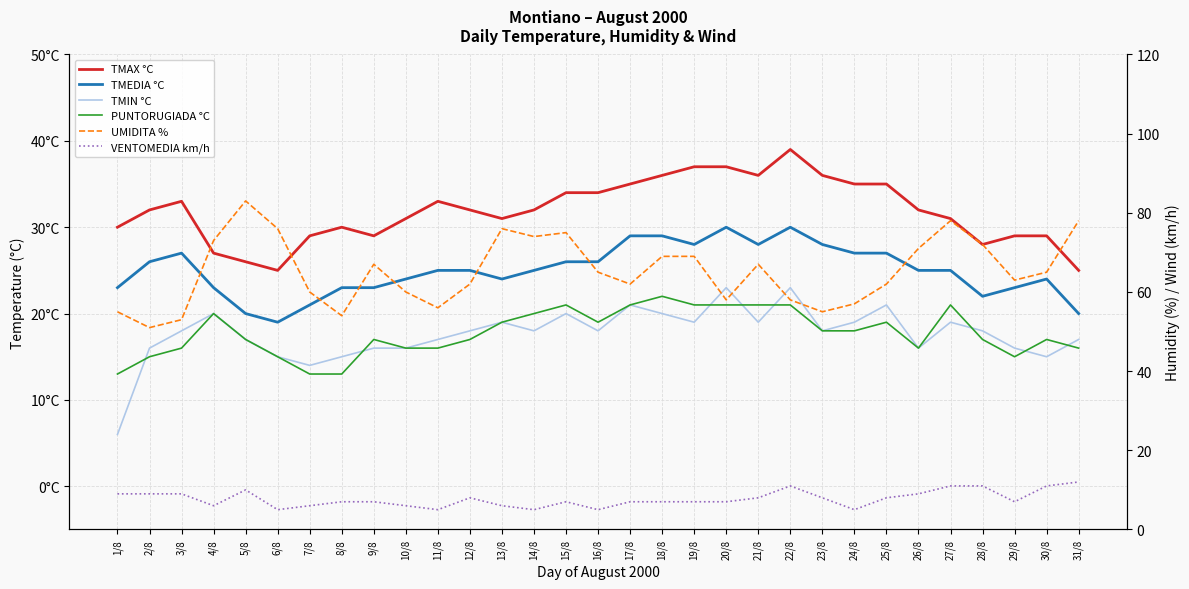

At which category is the sum across all series the highest?

27/8